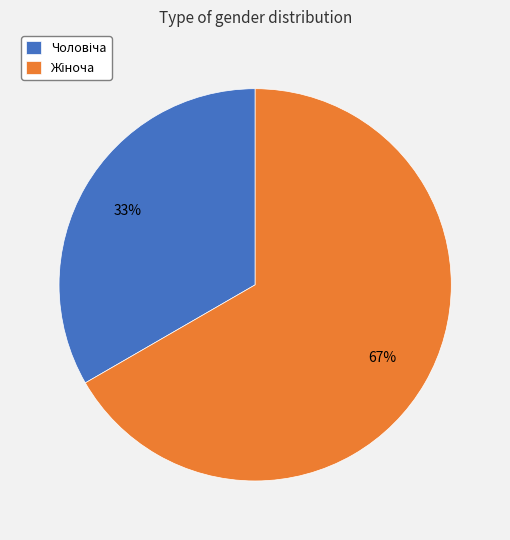

To the nearest percent, what is the average slice percentage?

50%